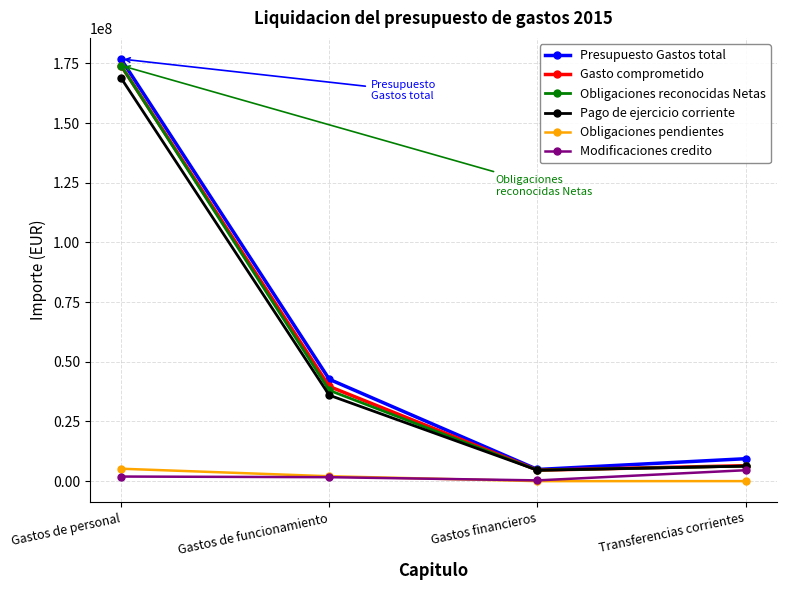

What is the sum of the Obligaciones reconocidas Netas values at Gastos de personal and Transferencias corrientes?

180418482.6